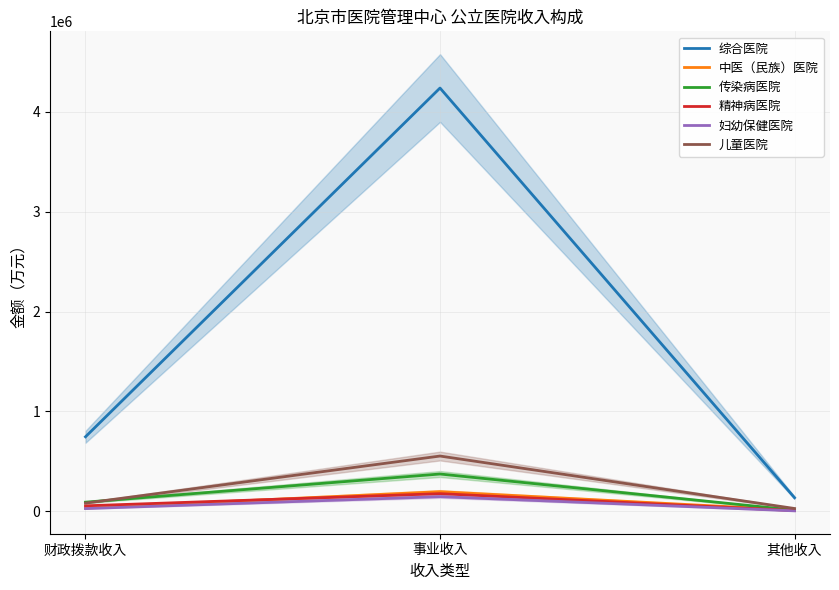

Which series changed the most between 事业收入 and 其他收入?

综合医院